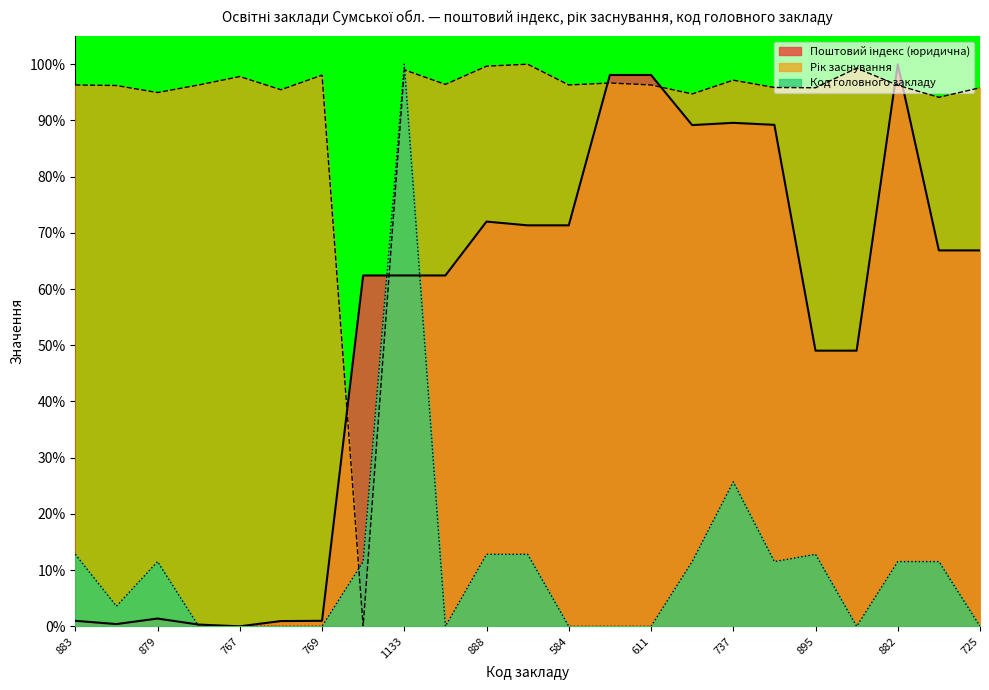

Where does the Код головного закладу series first go above 11?

883